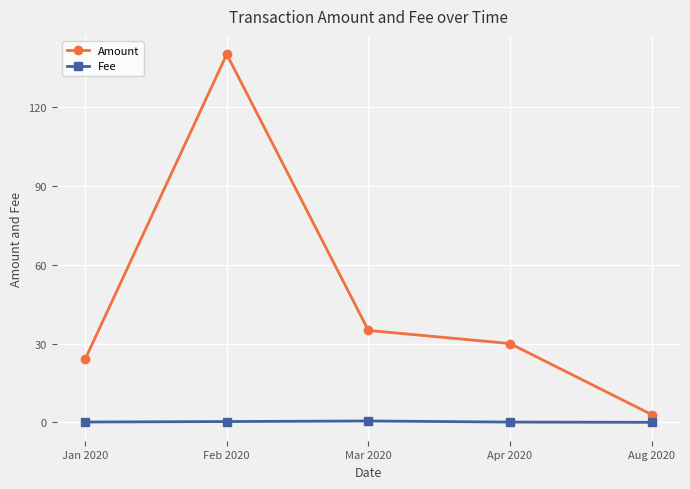

True or false: Fee has a value of 0.2 at Jan 2020.

True